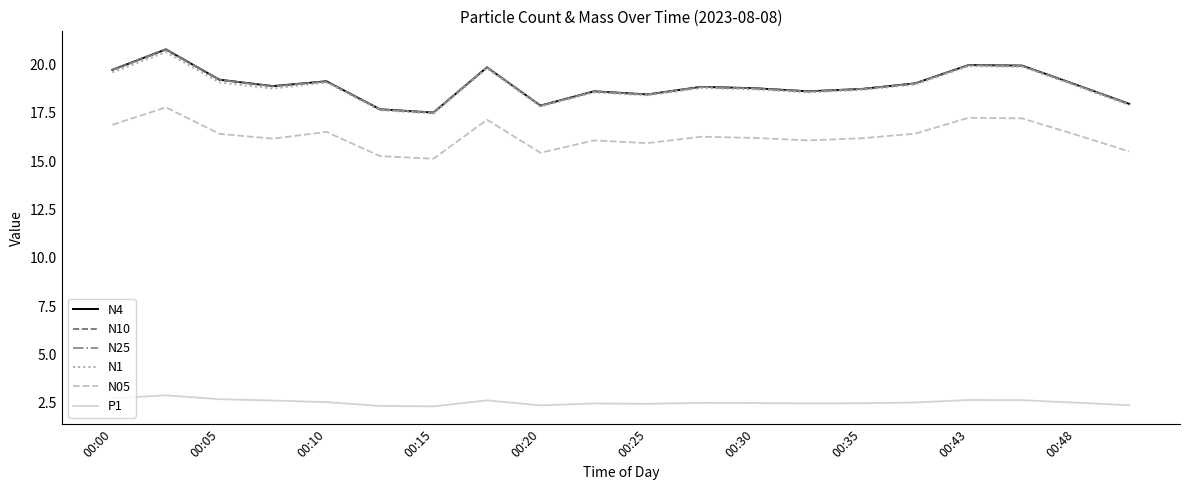

True or false: N05 and N25 intersect in this chart.

False